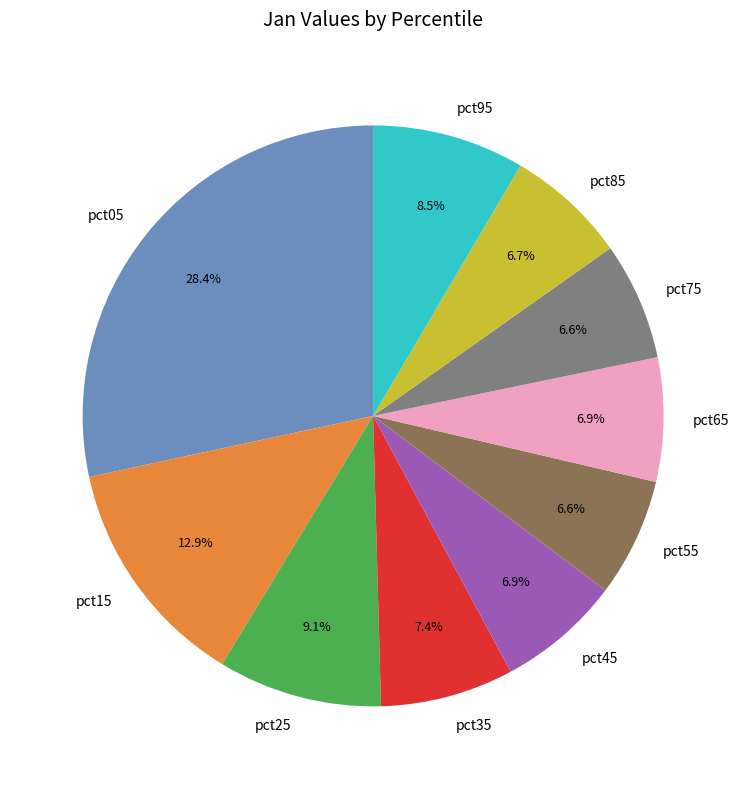

How many segments does this pie chart have?

10